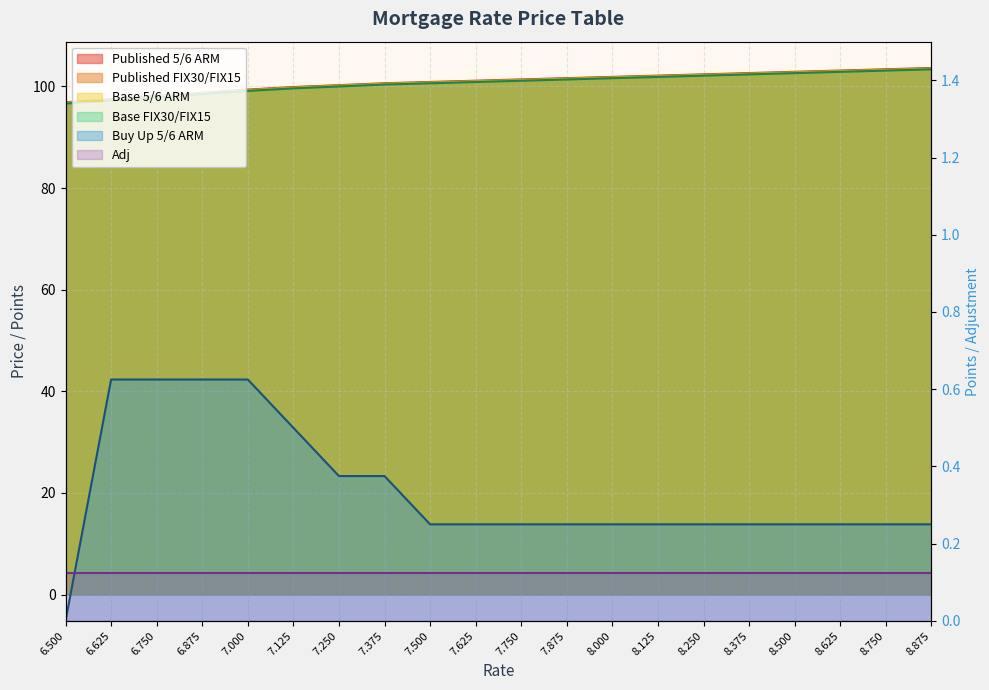

Which series has the largest range (max minus min)?

Published 5/6 ARM